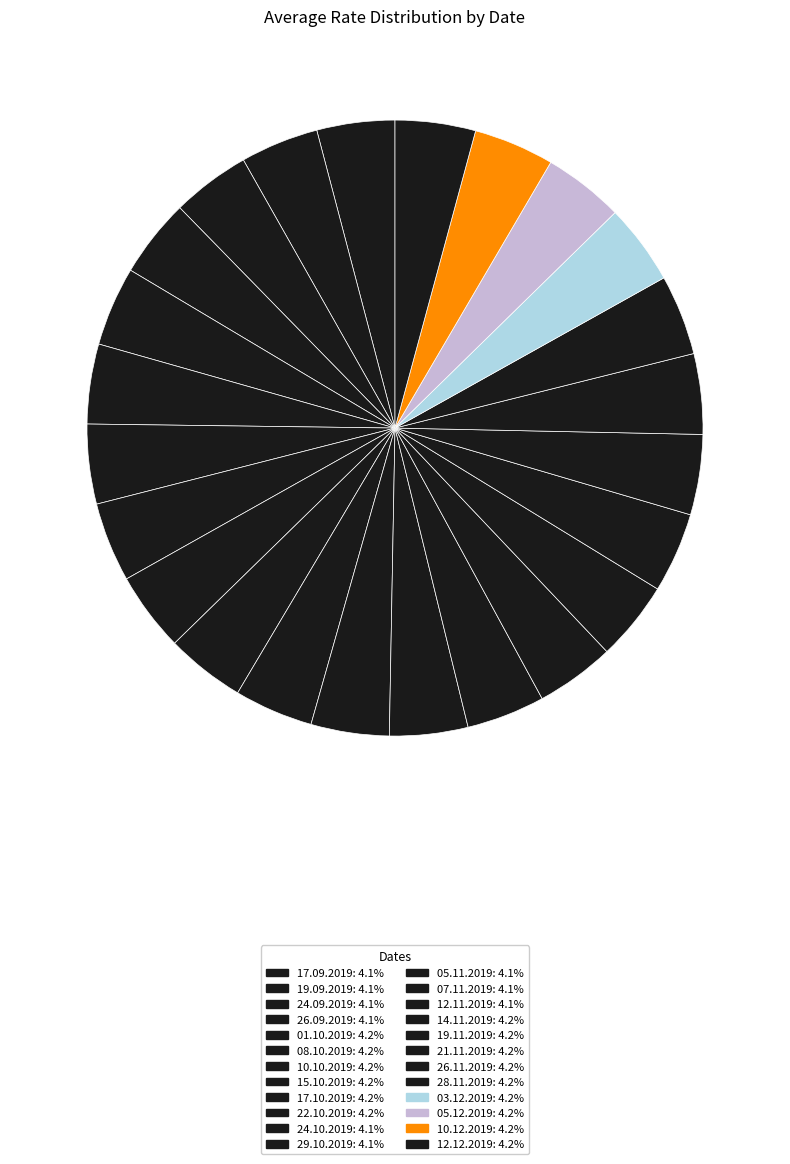

Count the number of slices in the pie.

24